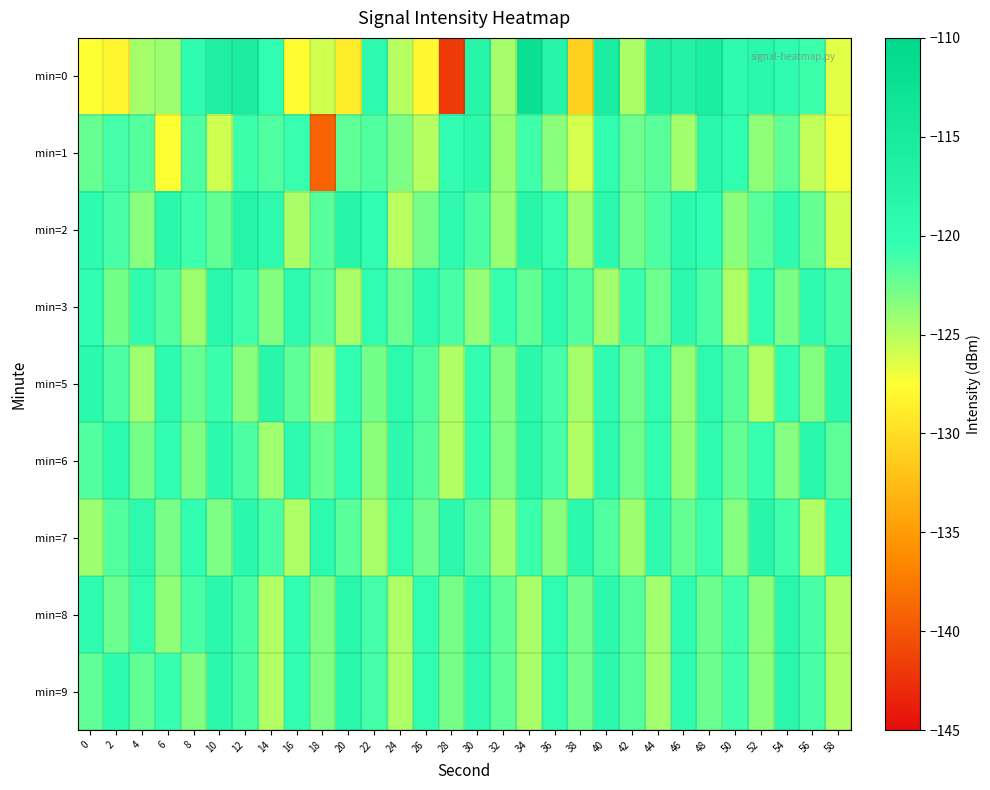

Rank the series by their maximum value, from highest to lowest.

min=0, min=2, min=5, min=7, min=1, min=6, min=8, min=9, min=3